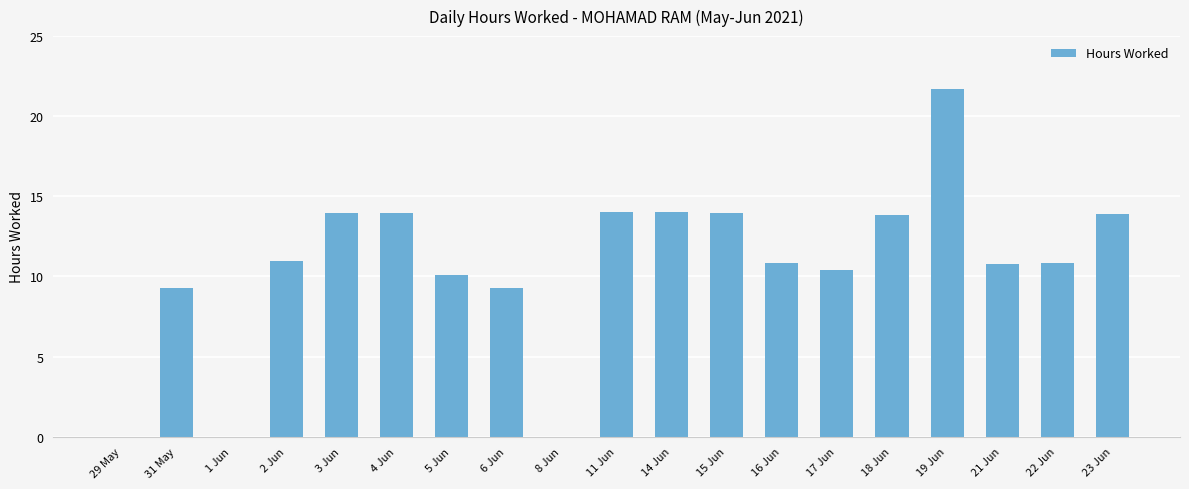

Are the bars grouped side by side (vs. stacked)?

No